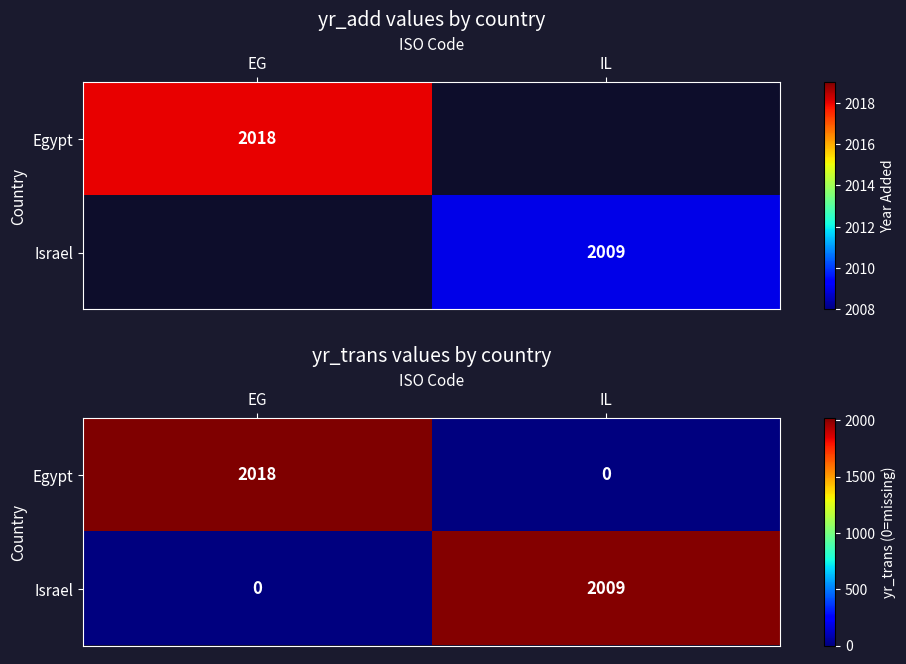

Which series has the largest total across all categories?

Egypt